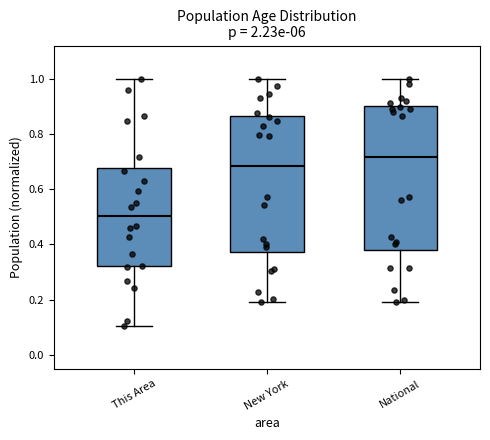

Which box's median line is the lowest?

This Area